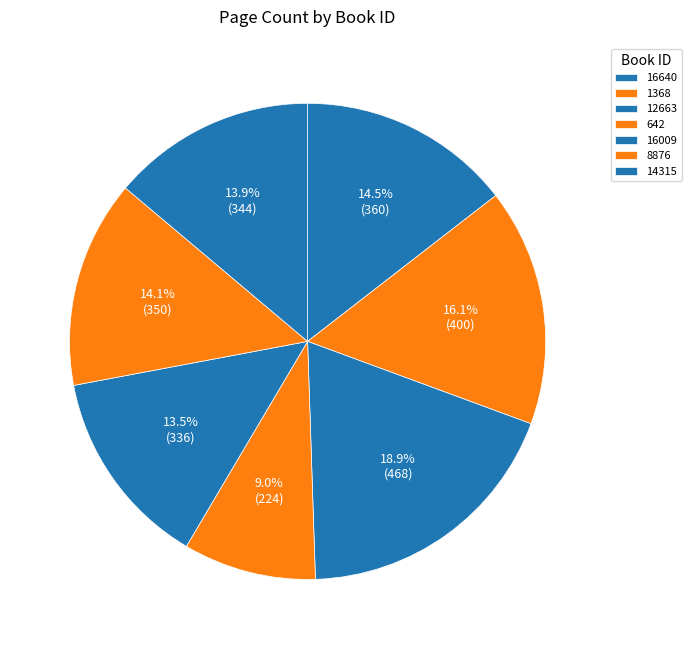

To the nearest percent, what is the average slice percentage?

14%